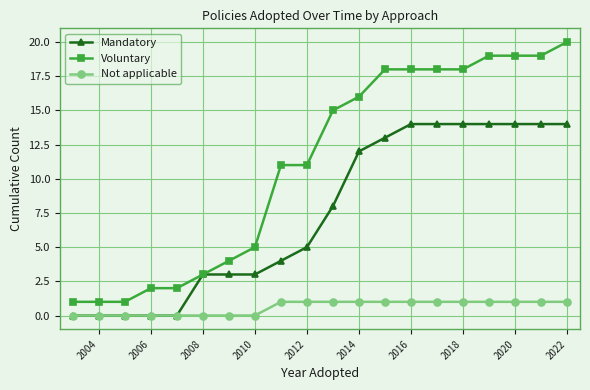

How many distinct data groups are displayed?

3